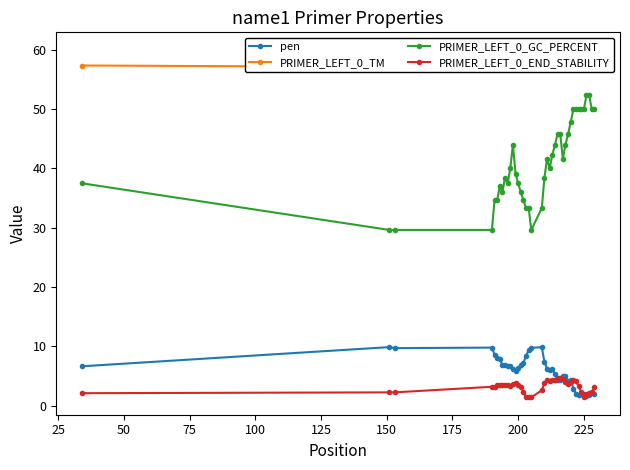

True or false: PRIMER_LEFT_0_END_STABILITY and PRIMER_LEFT_0_GC_PERCENT intersect in this chart.

False